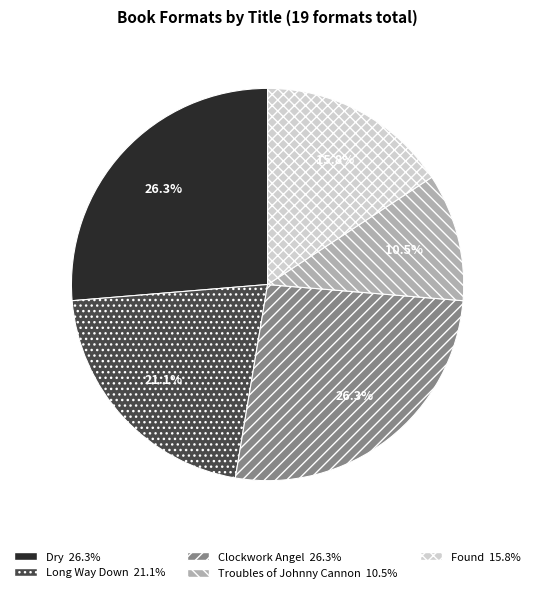

Count the number of slices in the pie.

5